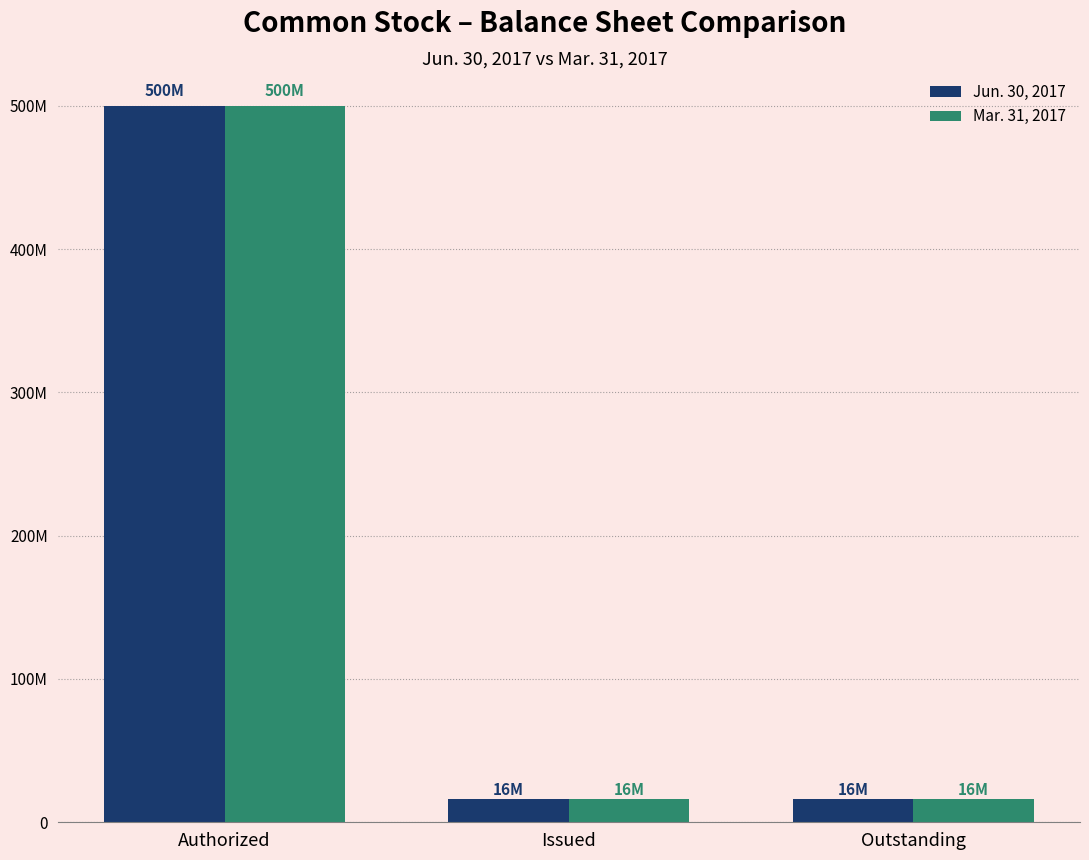

Does the chart contain stacked bars?

No